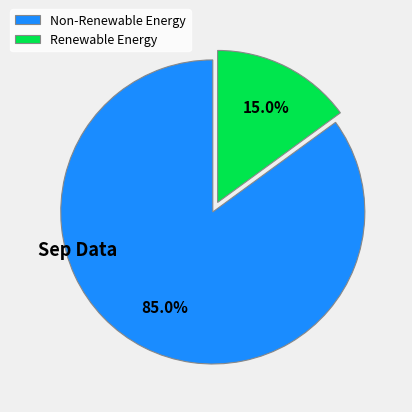

Which category has the biggest portion of the pie?

Non-Renewable Energy